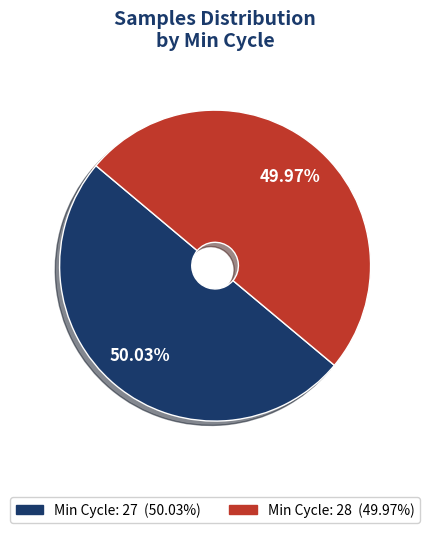

Is there any slice that represents more than half of the pie?

Yes